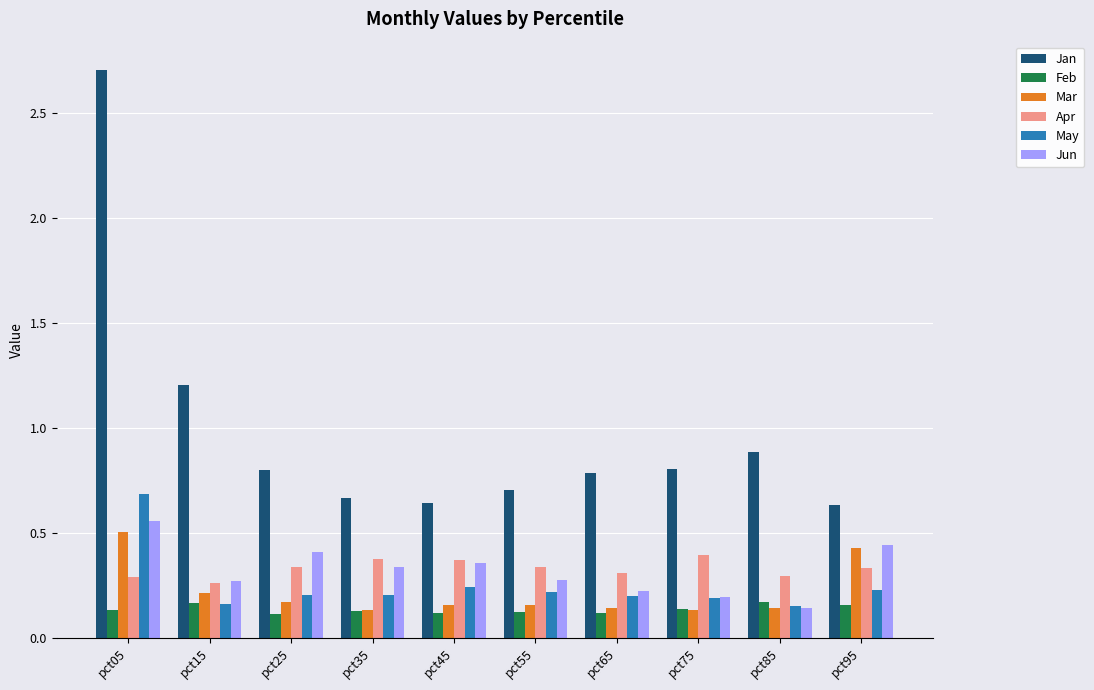

What are all the series names shown in the legend?

Jan, Feb, Mar, Apr, May, Jun